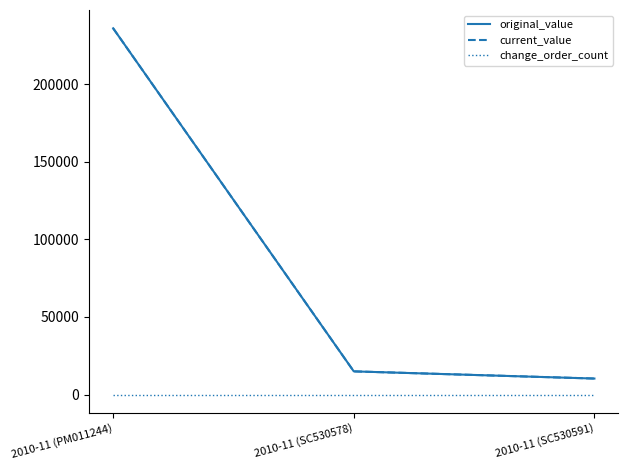

How many lines are shown in the chart?

3